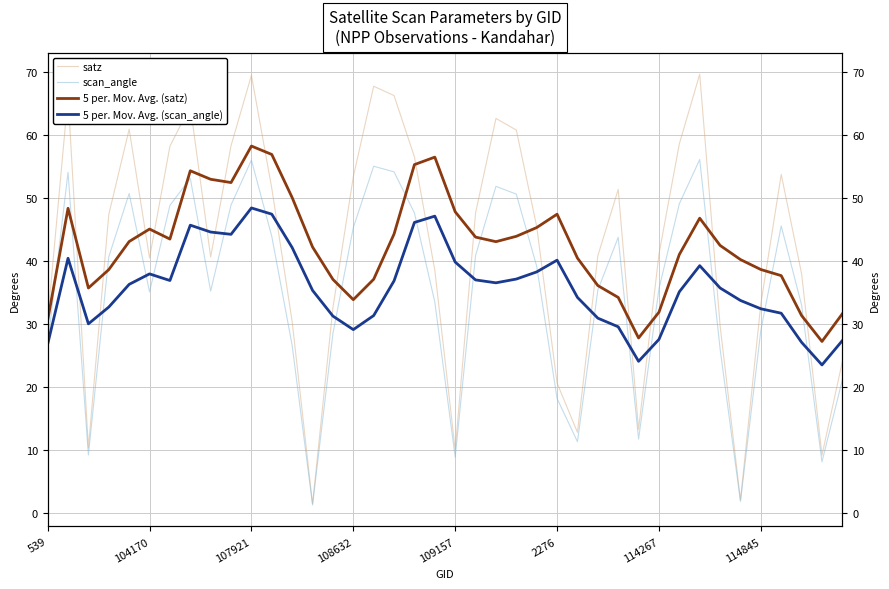

At which label is 5 per. Mov. Avg. (scan_angle) closest to 35?

31